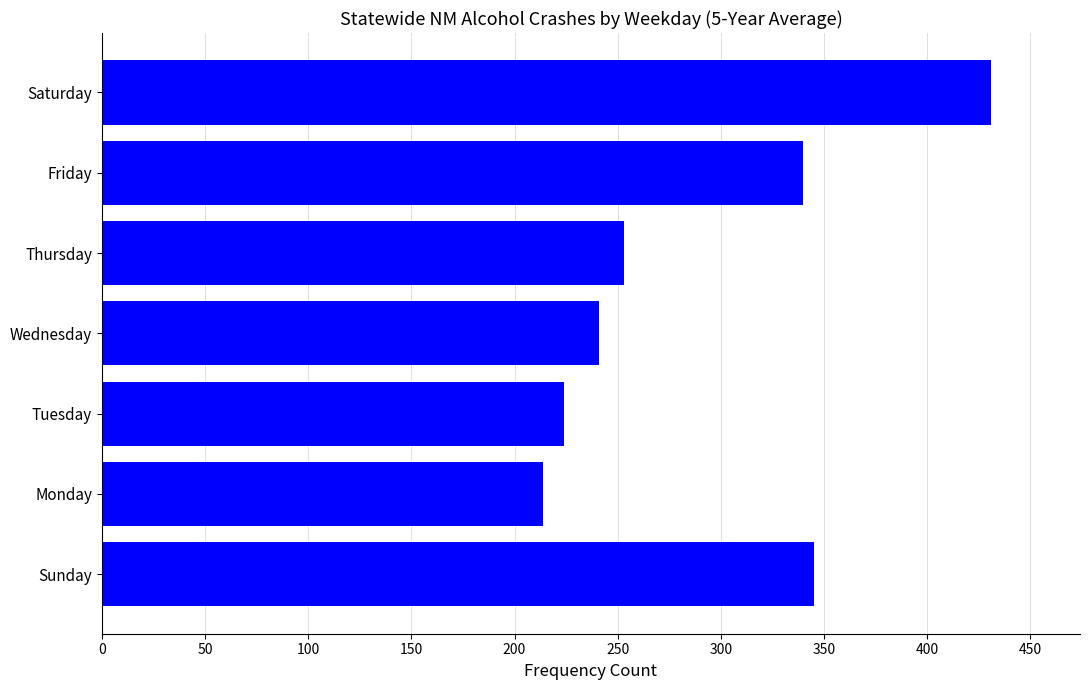

List the labels in order of value, largest first.

Saturday, Sunday, Friday, Thursday, Wednesday, Tuesday, Monday